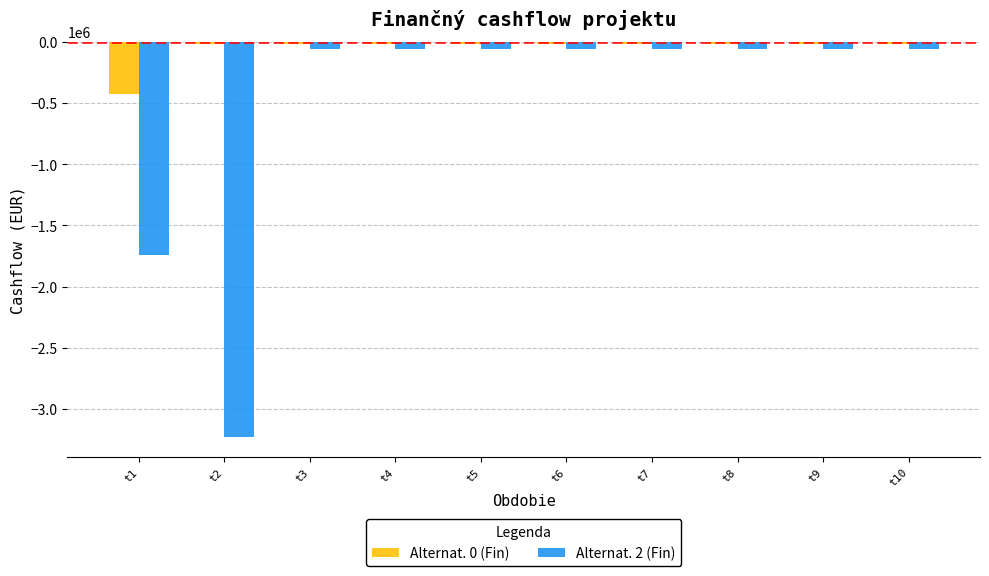

Reading left to right, list all the values displayed in this chart.

Alternat. 0 (Fin): t1=-423100	t2=-15800	t3=-15800	t4=-15800	t5=-15800	t6=-15800	t7=-15800	t8=-15800	t9=-15800	t10=-15800
Alternat. 2 (Fin): t1=-1742008	t2=-3229852	t3=-57000	t4=-57000	t5=-57000	t6=-57000	t7=-57000	t8=-57000	t9=-57000	t10=-57000